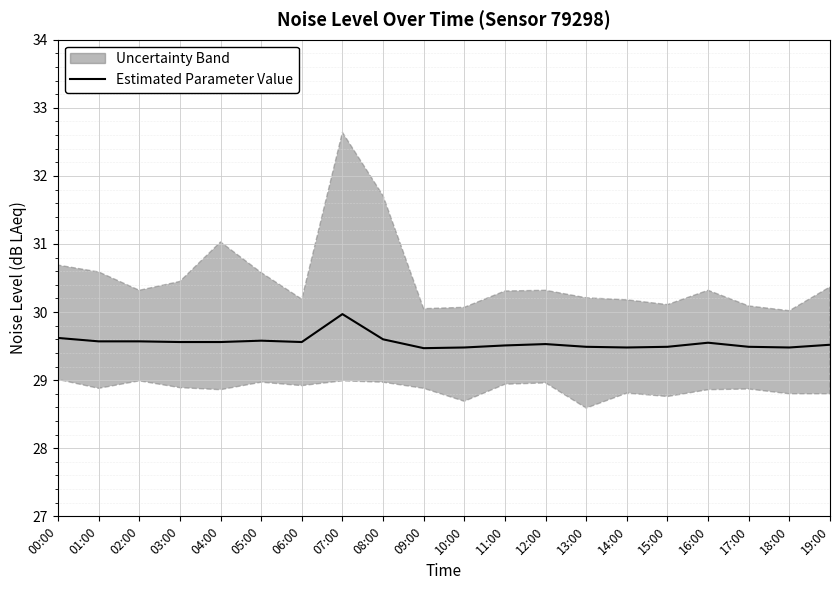

What is the maximum value shown in the chart?

30.0